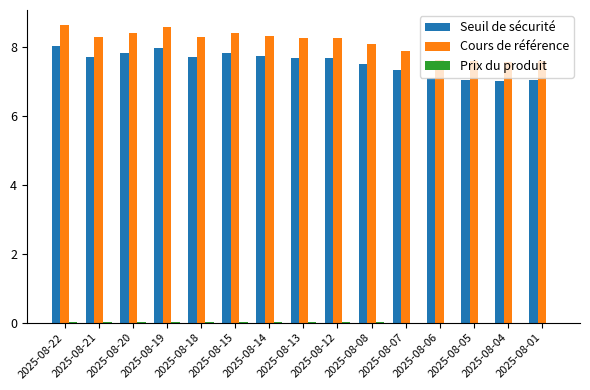

What is the total value across all series at 2025-08-05?

14.6